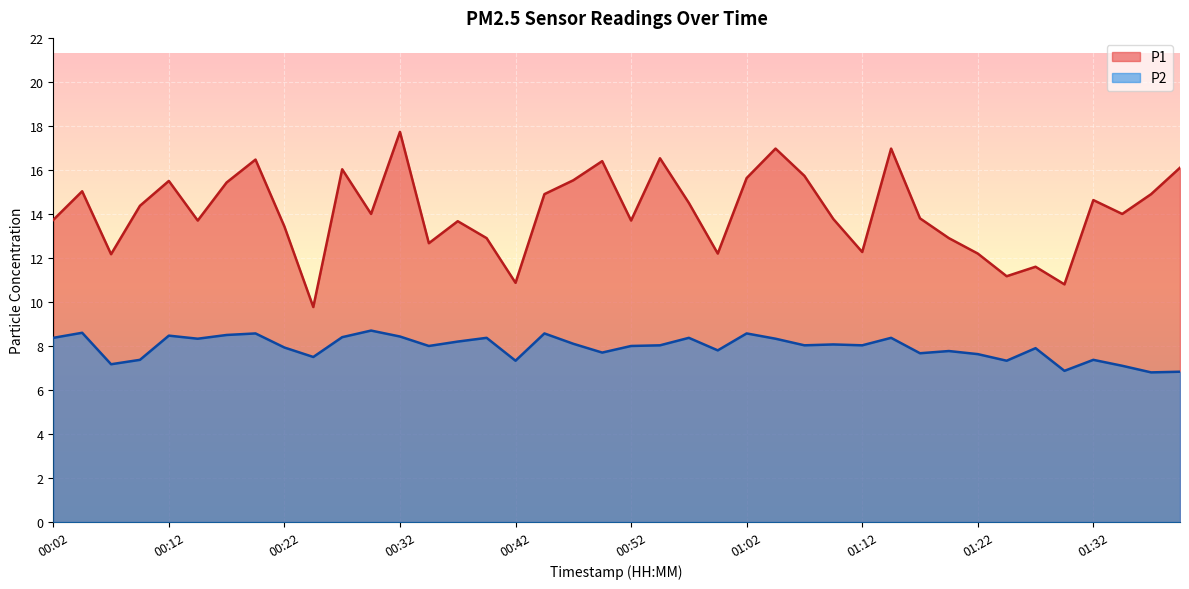

Rank the series at 01:36 from highest to lowest value.

P1, P2